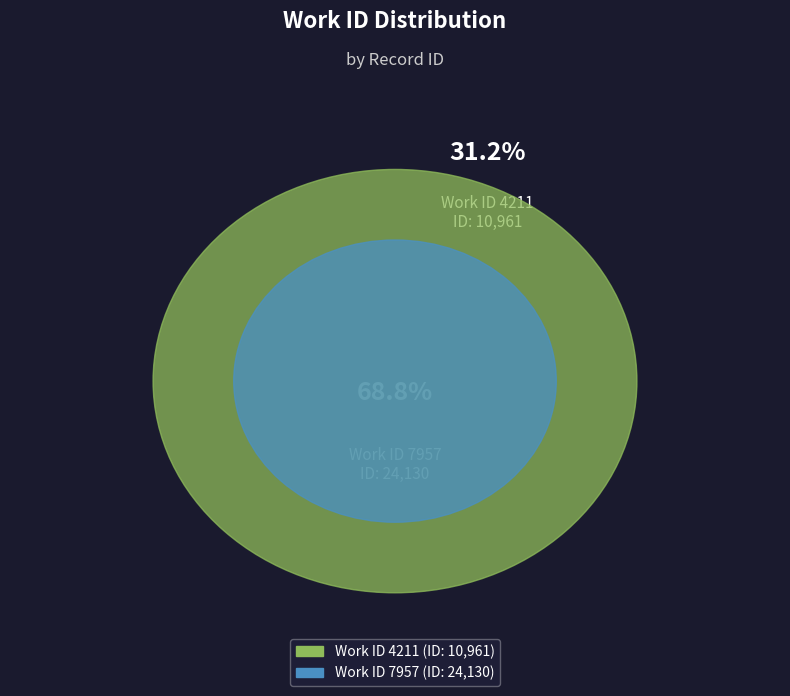

What percentage is NOT represented by 7957?

31.2%